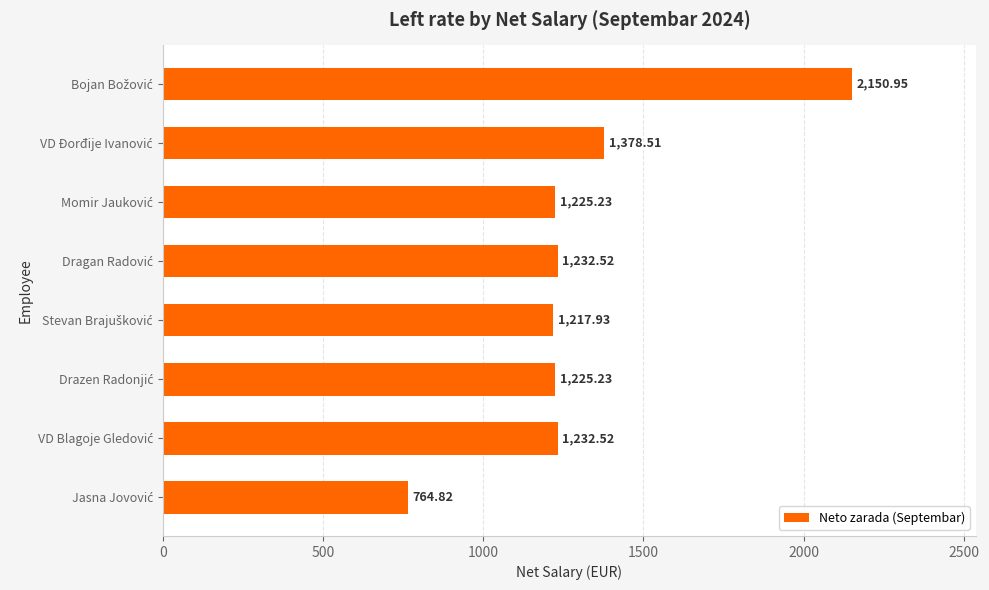

What is the average value?

1303.5